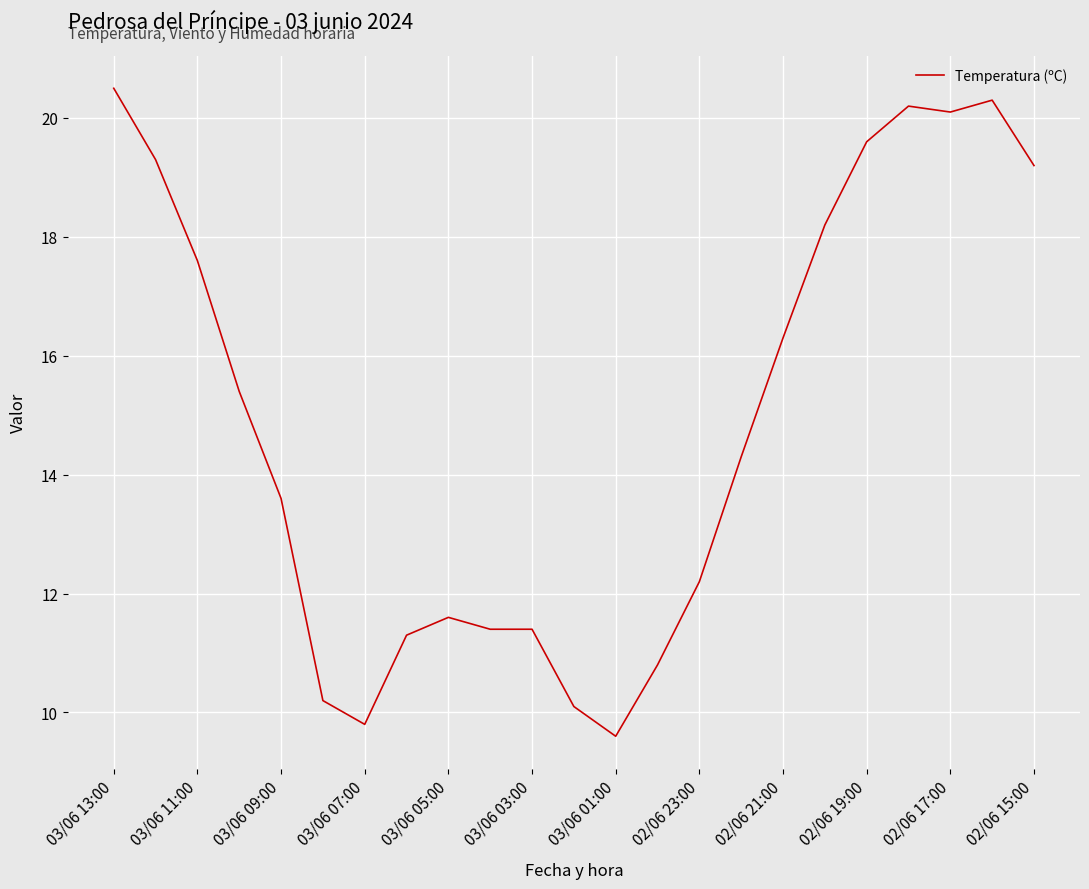

What is the maximum value shown in the chart?

20.5